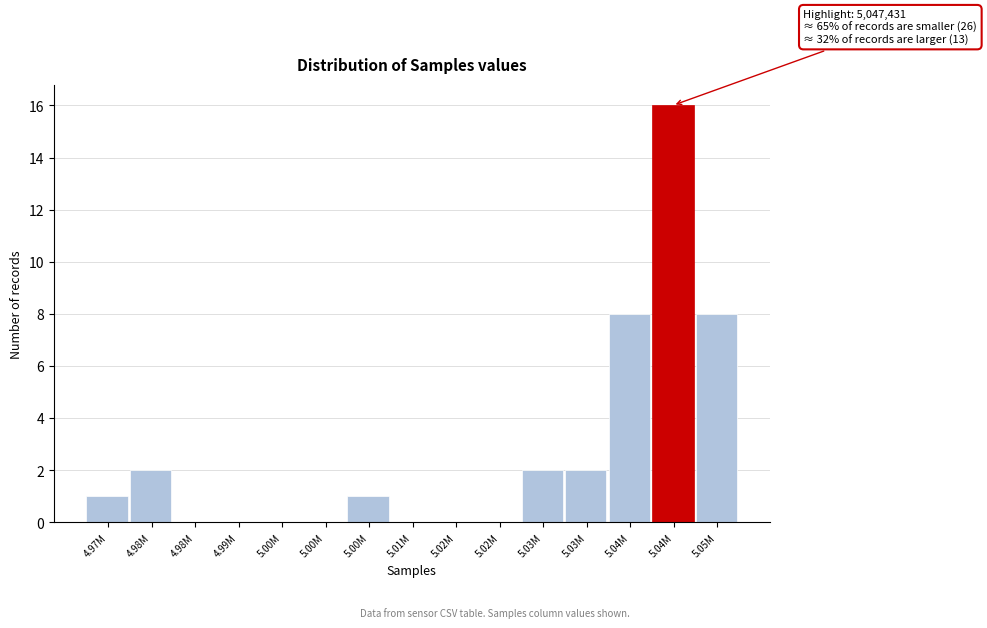

How many data points does each series have?

15